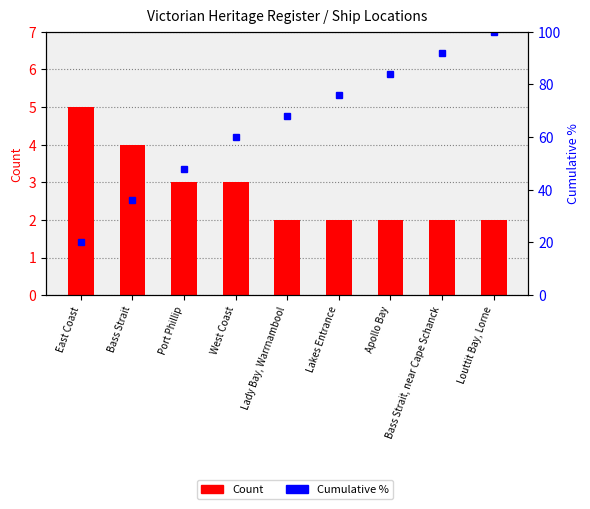

At which label does Cumulative % reach its minimum?

East Coast